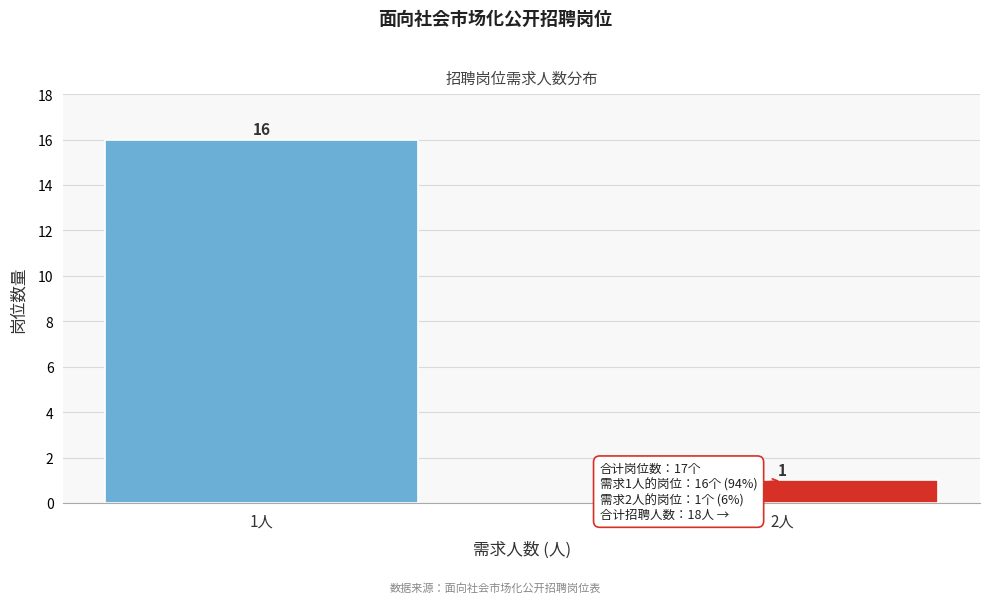

Reading left to right, extract all data points from this chart.

16	1